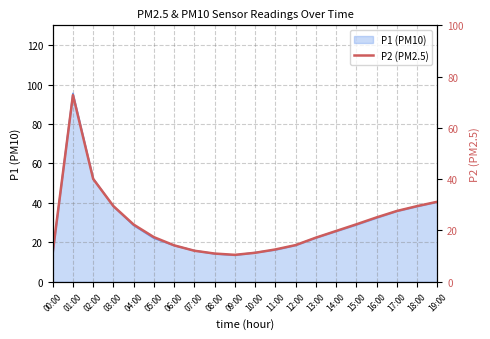

The value at 14:00 is 19.8. True or false?

True